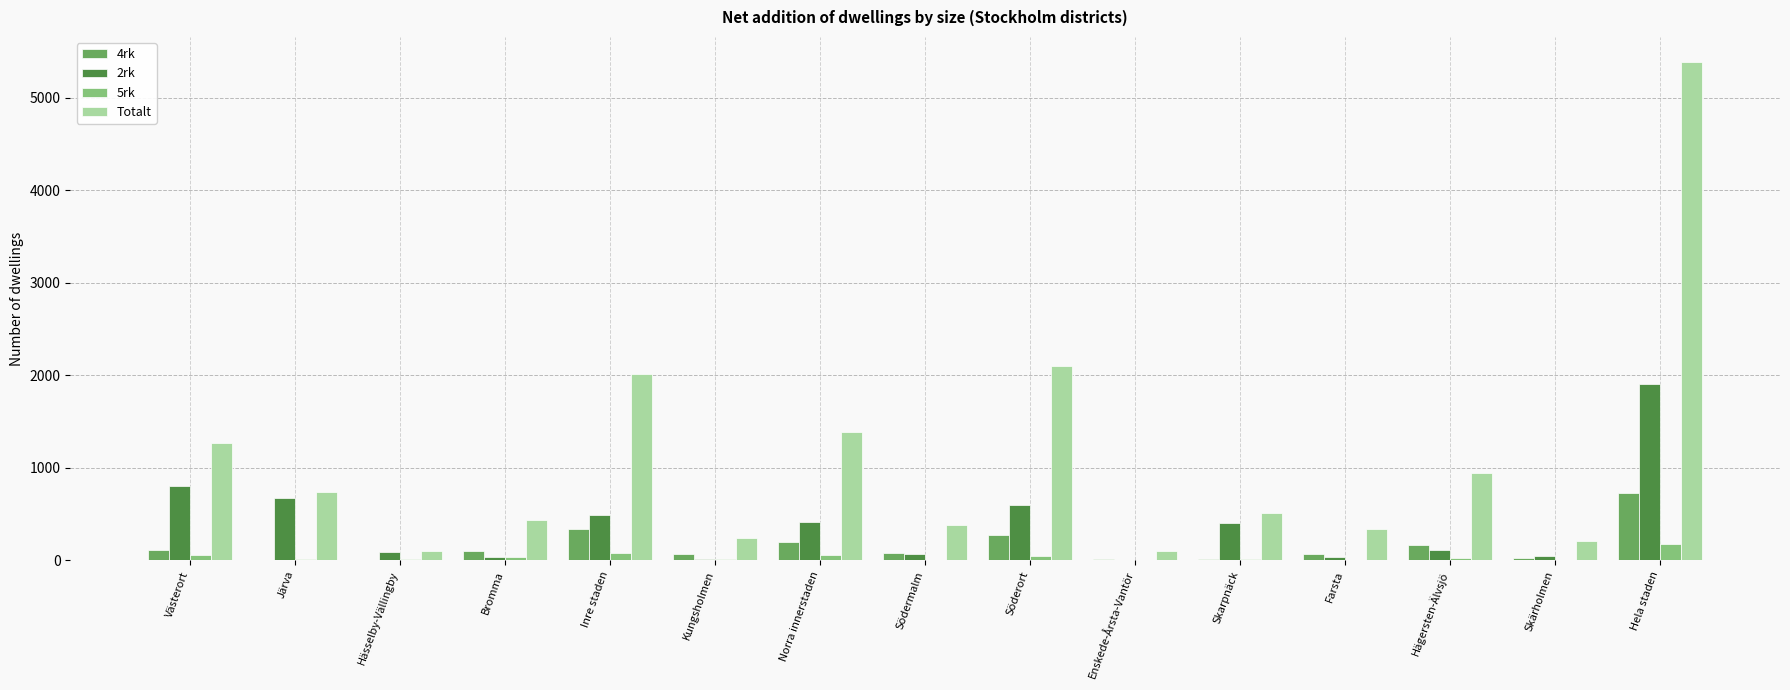

Which series changed the most between Inre staden and Skärholmen?

Totalt